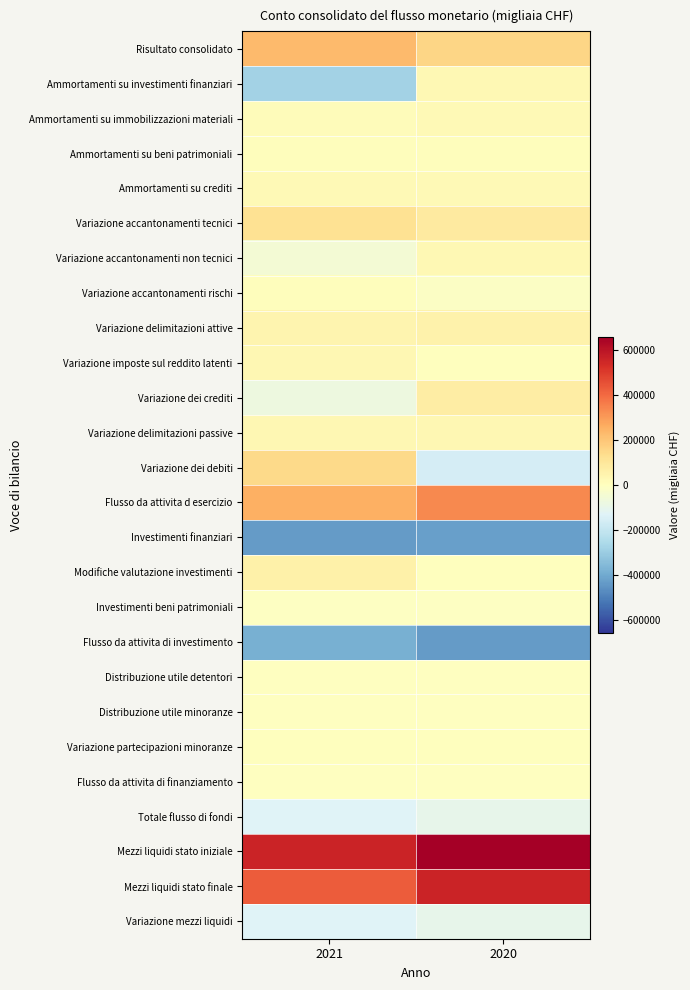

What is the sum of the Variazione delimitazioni attive values at 2021 and 2020?

97117